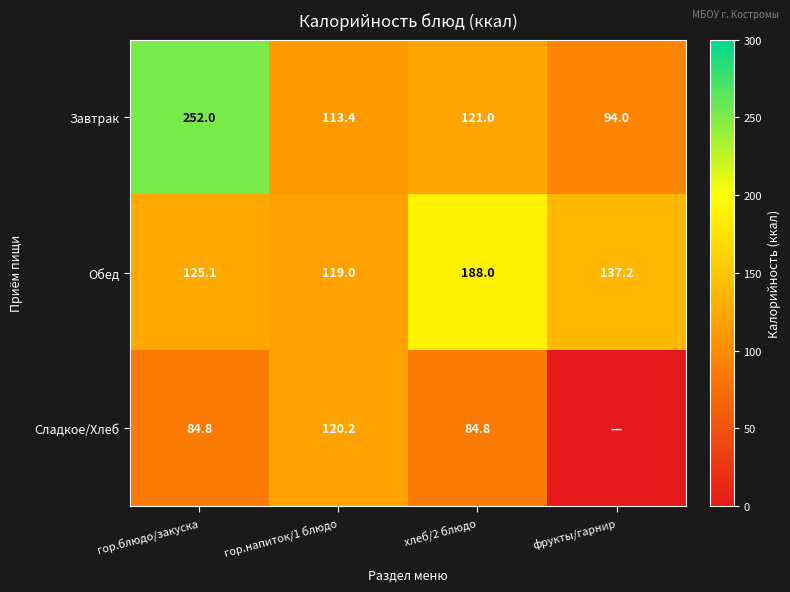

What is the minimum value for Обед?

119.0